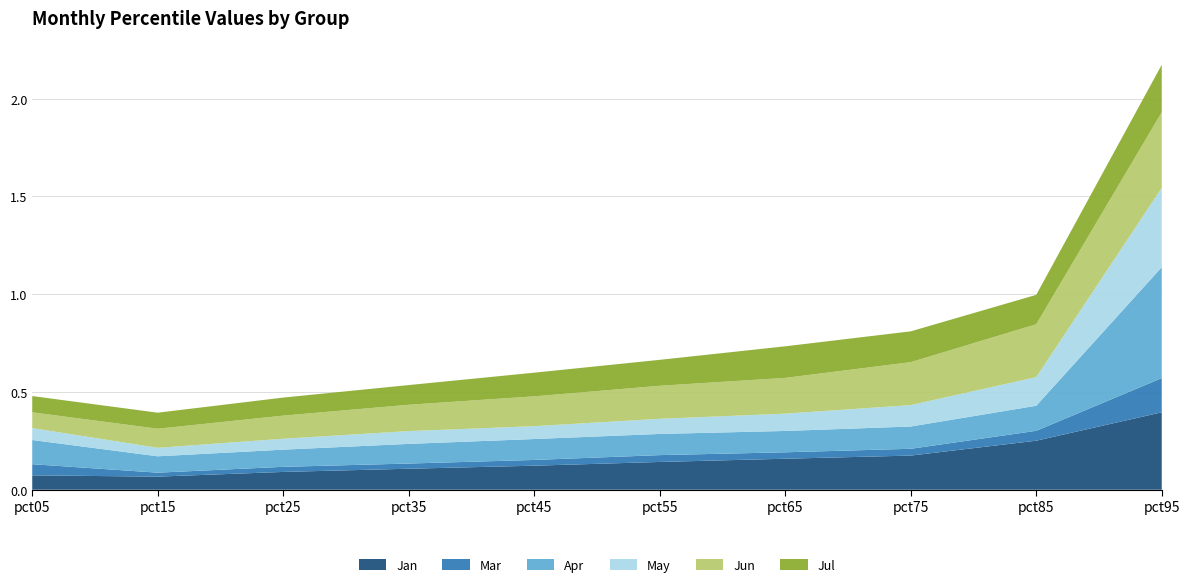

Reading right to left, extract all data points from this chart.

Jan: 0.4	0.3	0.2	0.2	0.1	0.1	0.1	0.1	0.1	0.1
Mar: 0.2	0.1	0.0	0.0	0.0	0.0	0.0	0.0	0.0	0.1
Apr: 0.6	0.1	0.1	0.1	0.1	0.1	0.1	0.1	0.1	0.1
May: 0.4	0.1	0.1	0.1	0.1	0.1	0.1	0.1	0.0	0.1
Jun: 0.4	0.3	0.2	0.2	0.2	0.2	0.1	0.1	0.1	0.1
Jul: 0.2	0.2	0.2	0.2	0.1	0.1	0.1	0.1	0.1	0.1